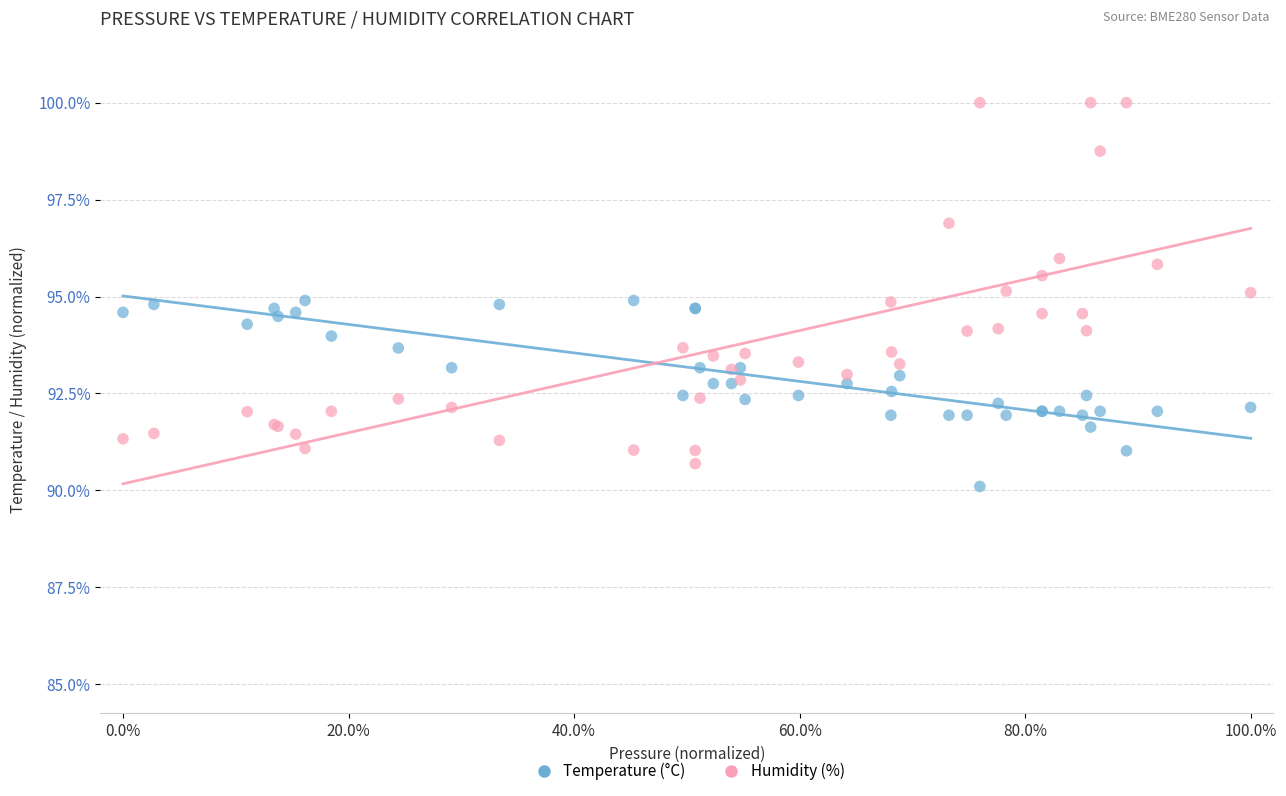

What are all the series names shown in the legend?

Temperature (°C), Humidity (%)